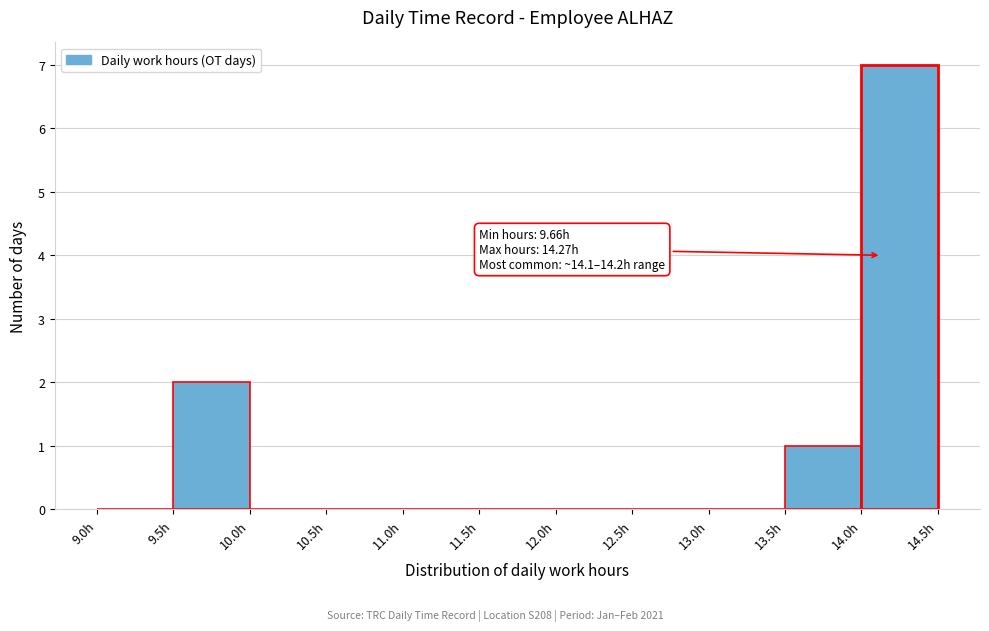

Which range on the x-axis has the tallest bar?

14.0 to 14.5